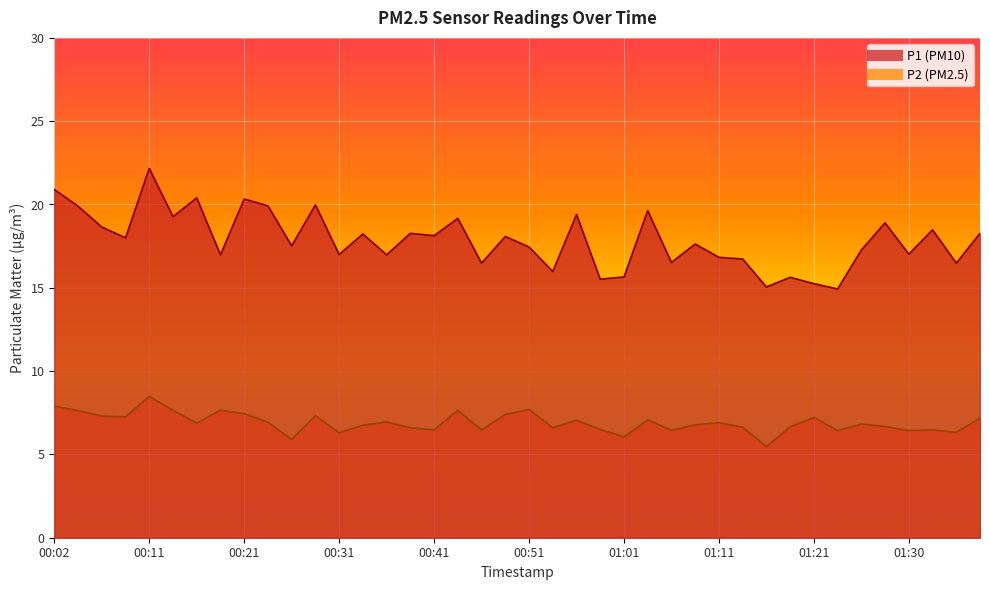

At 00:48, list the series in order from smallest to largest.

P2, P1